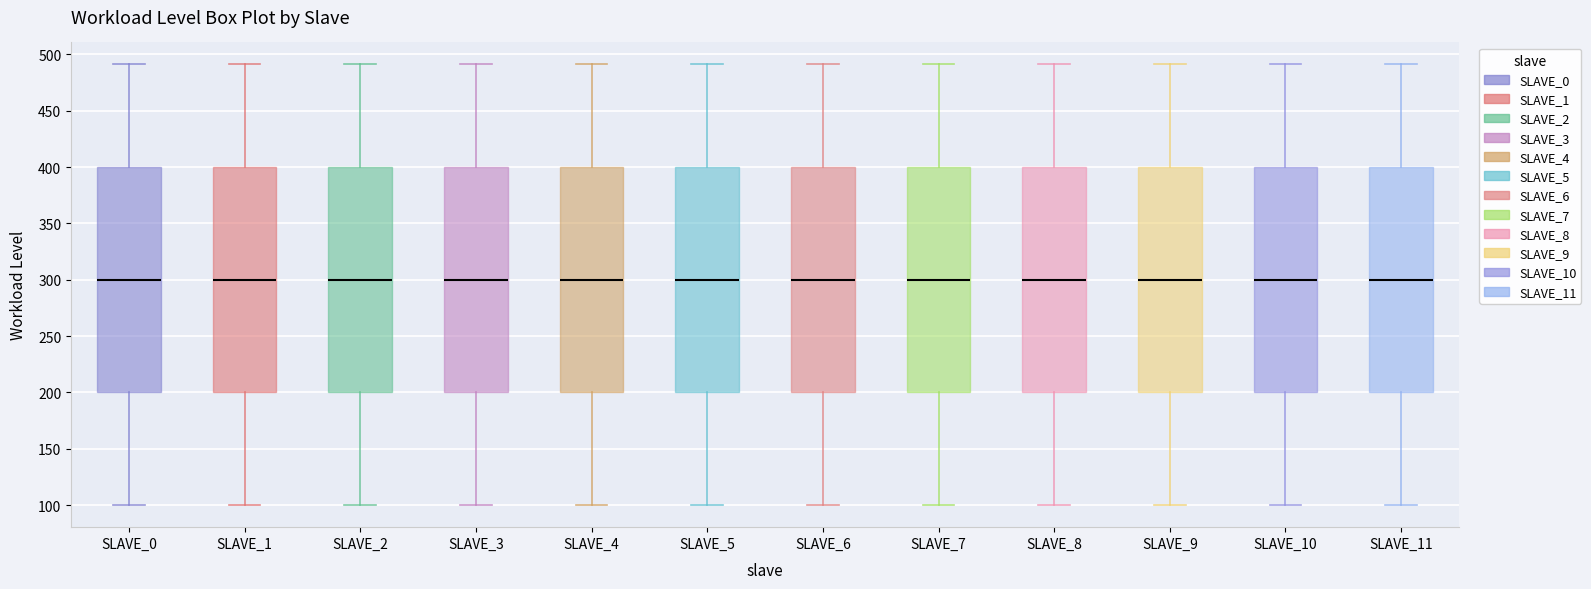

Reading left to right, read every box against the y-axis: the position of its median line, the range the box covers, and the ends of its whiskers. The values are not printed on the chart, so give them approximately, as read against the axis.

SLAVE_0: median 300, box 200 to 400, whiskers 100 to 490
SLAVE_1: median 300, box 200 to 400, whiskers 100 to 490
SLAVE_2: median 300, box 200 to 400, whiskers 100 to 490
SLAVE_3: median 300, box 200 to 400, whiskers 100 to 490
SLAVE_4: median 300, box 200 to 400, whiskers 100 to 490
SLAVE_5: median 300, box 200 to 400, whiskers 100 to 490
SLAVE_6: median 300, box 200 to 400, whiskers 100 to 490
SLAVE_7: median 300, box 200 to 400, whiskers 100 to 490
SLAVE_8: median 300, box 200 to 400, whiskers 100 to 490
SLAVE_9: median 300, box 200 to 400, whiskers 100 to 490
SLAVE_10: median 300, box 200 to 400, whiskers 100 to 490
SLAVE_11: median 300, box 200 to 400, whiskers 100 to 490